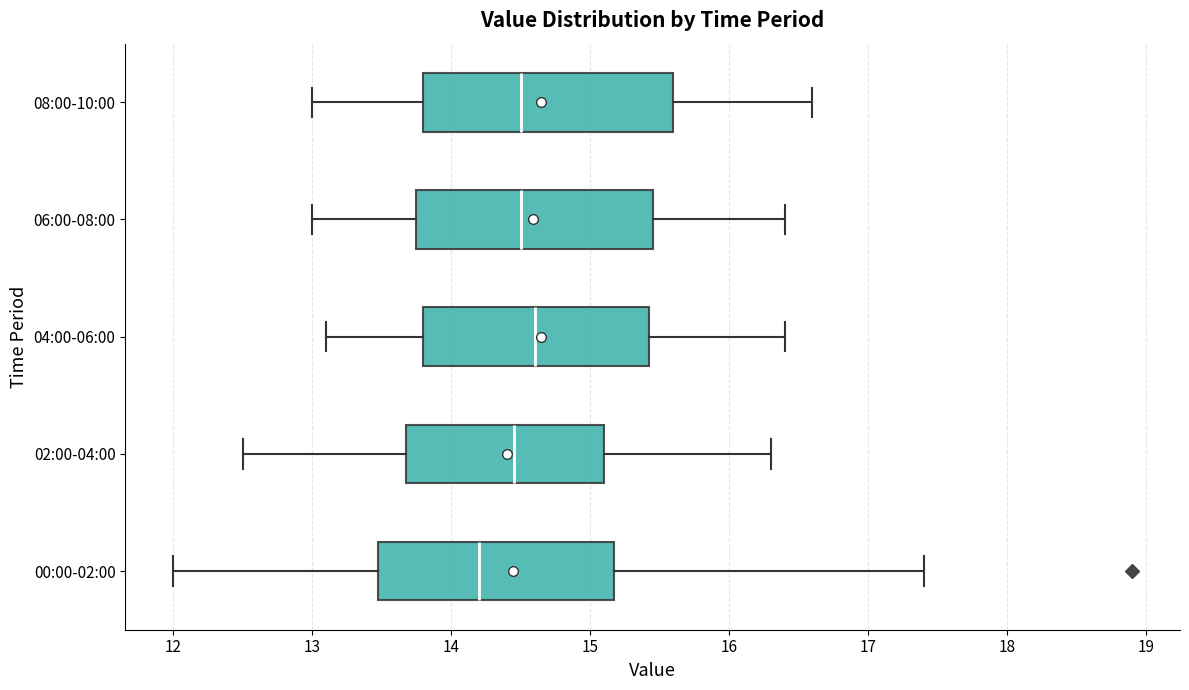

Reading bottom to top, transcribe this box plot: for each box, give where its median line is, the range the box spans, and where its two whiskers end, as read against the x-axis. The values are not printed on the chart, so give them approximately, as read against the axis.

00:00-02:00: median 14.2, box 13.5 to 15.2, whiskers 12.0 to 17.4
02:00-04:00: median 14.5, box 13.7 to 15.1, whiskers 12.5 to 16.3
04:00-06:00: median 14.6, box 13.8 to 15.4, whiskers 13.1 to 16.4
06:00-08:00: median 14.5, box 13.8 to 15.5, whiskers 13.0 to 16.4
08:00-10:00: median 14.5, box 13.8 to 15.6, whiskers 13.0 to 16.6